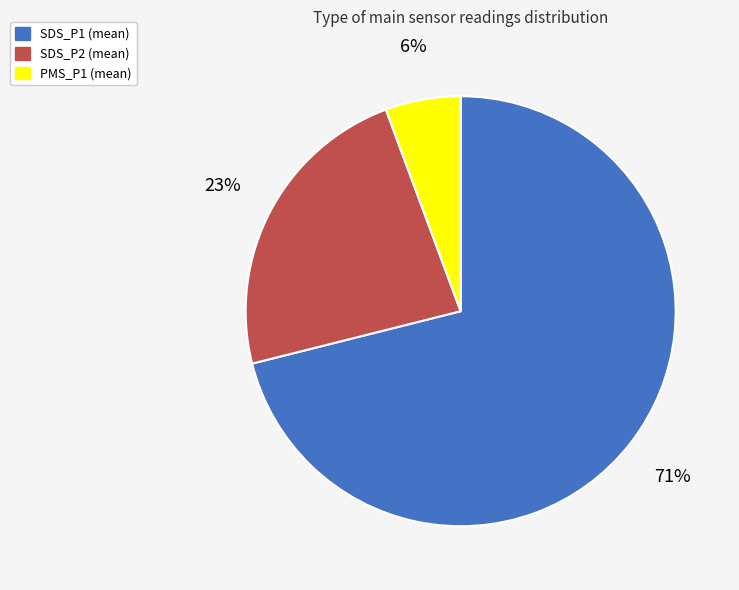

To the nearest percent, what is the difference between the largest and smallest slice percentages?

65%